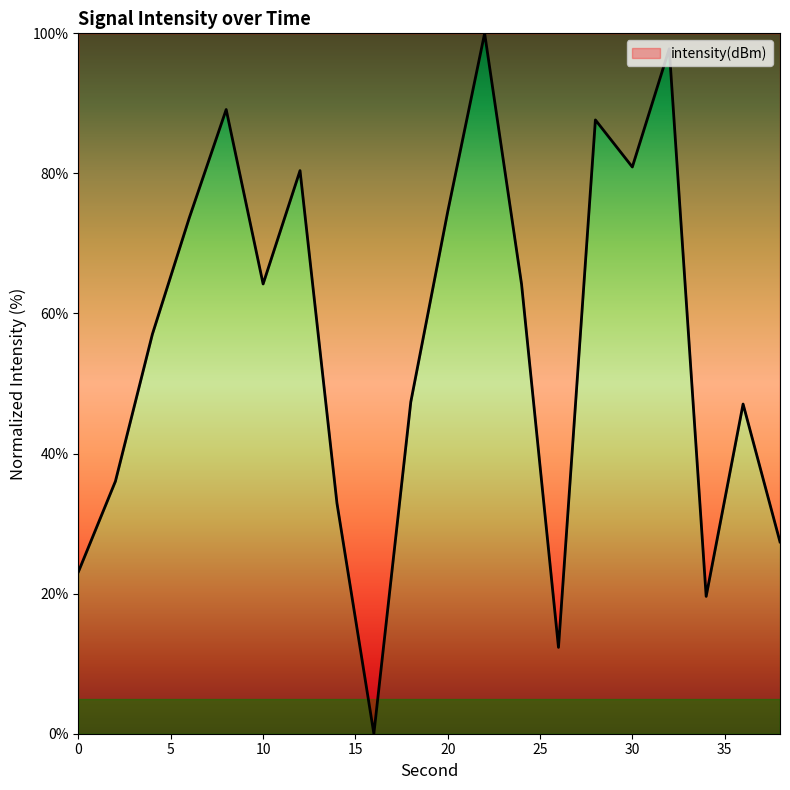

What is the difference between the maximum and minimum values?

100.0